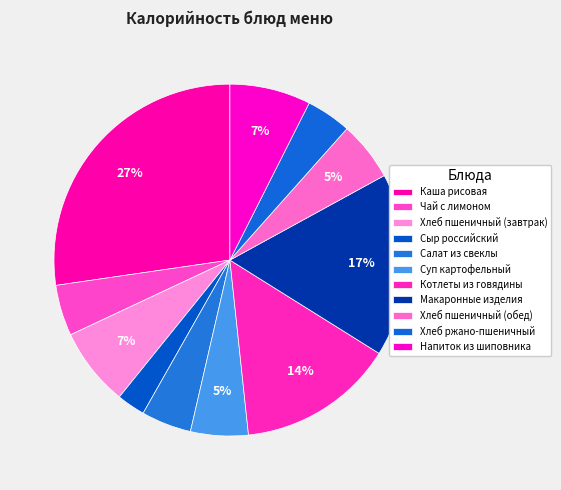

How many slices are in this pie chart?

11